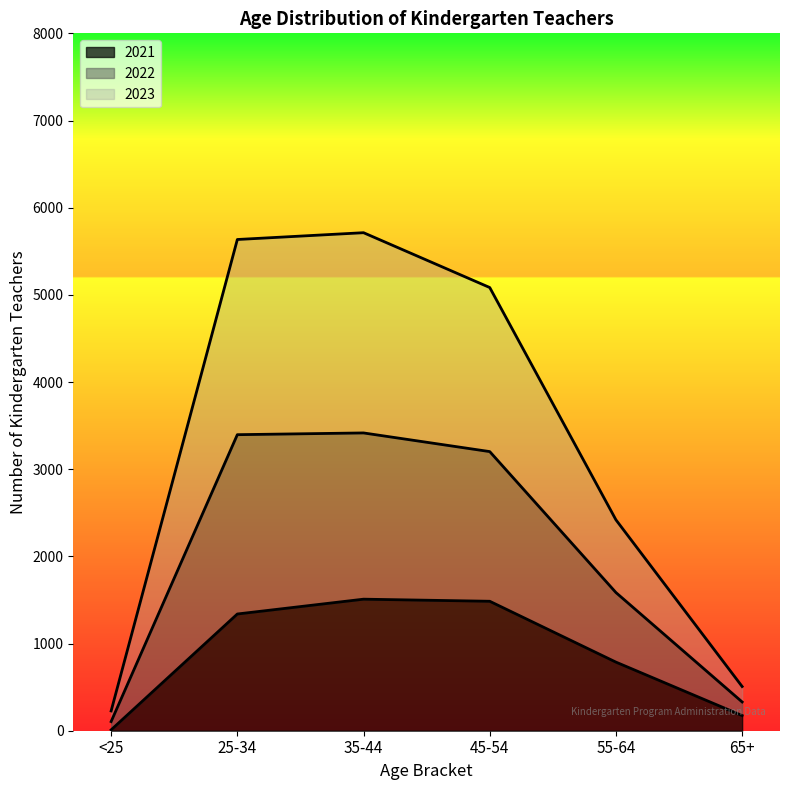

True or false: 2023 and 2021 cross at least once.

False